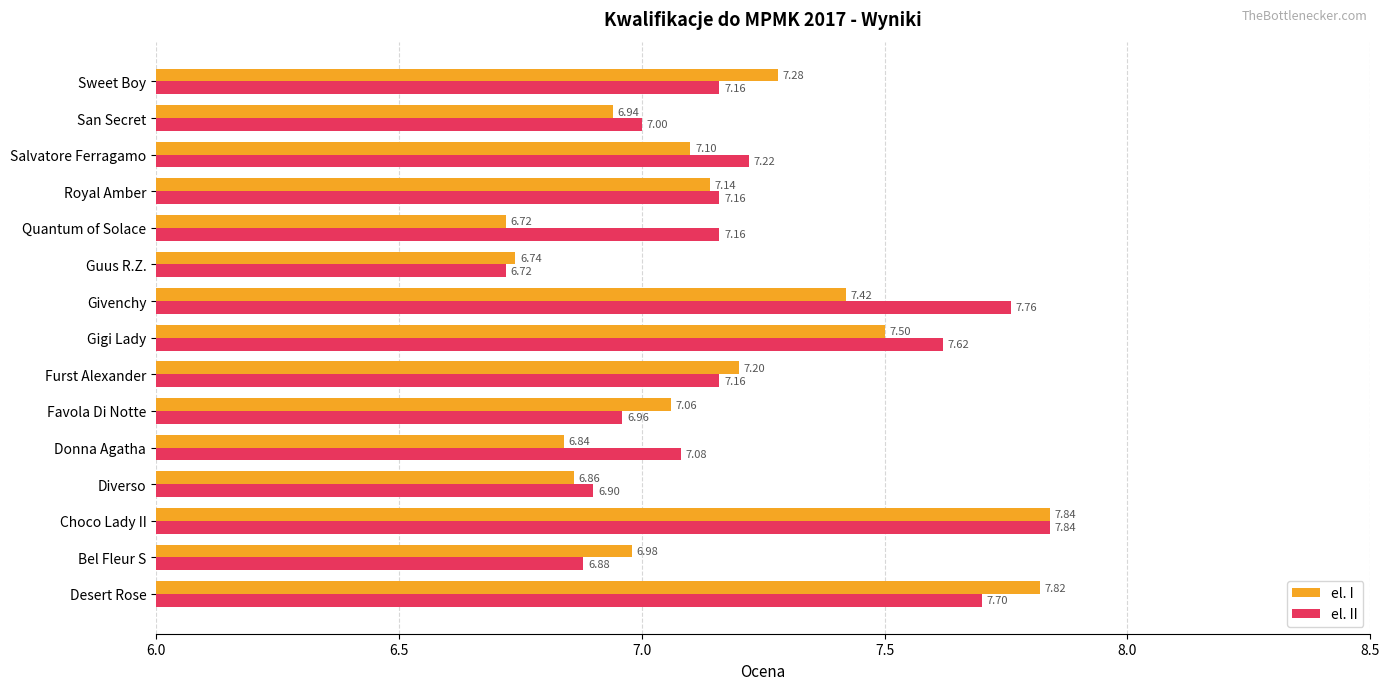

At which label is el. I closest to 7?

Bel Fleur S